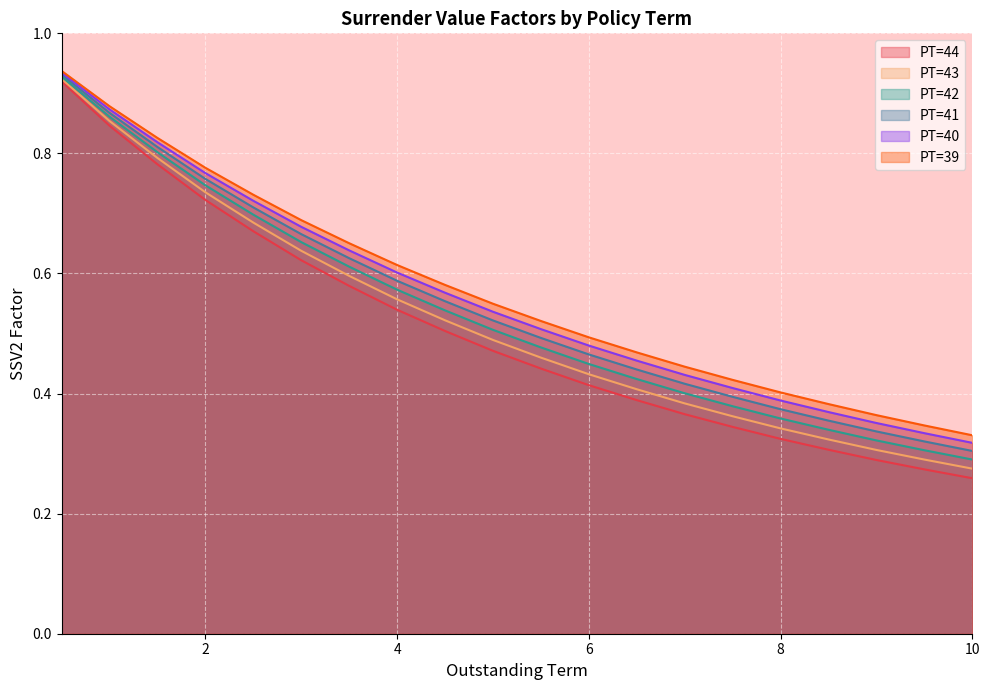

Is the value of PT=43 at 2.0 greater than the value of PT=41 at 7.0?

Yes